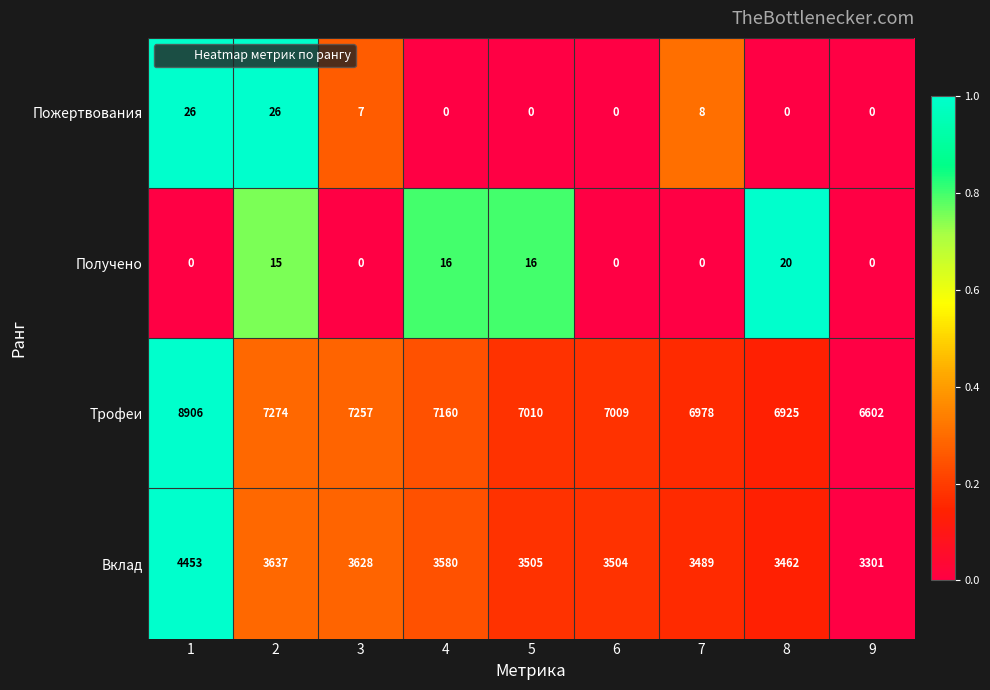

Which category has the lowest value in the Трофеи series?

9